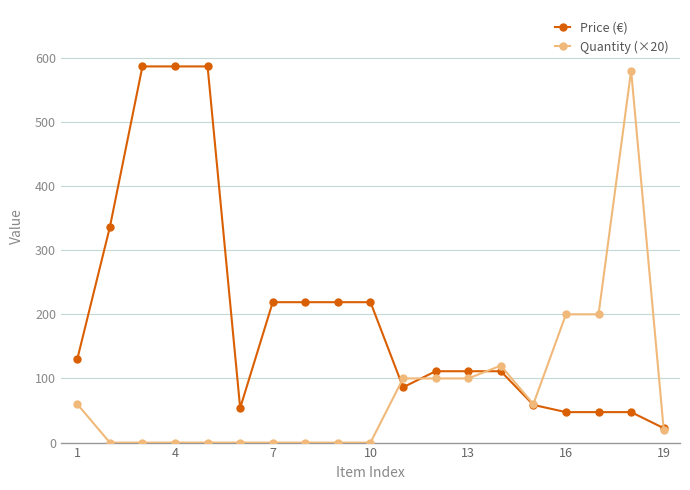

Which series has the largest total across all categories?

Price (€)